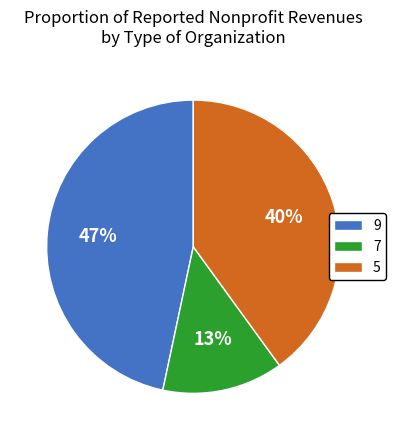

Combined, do 9 and 5 account for over 50%?

Yes